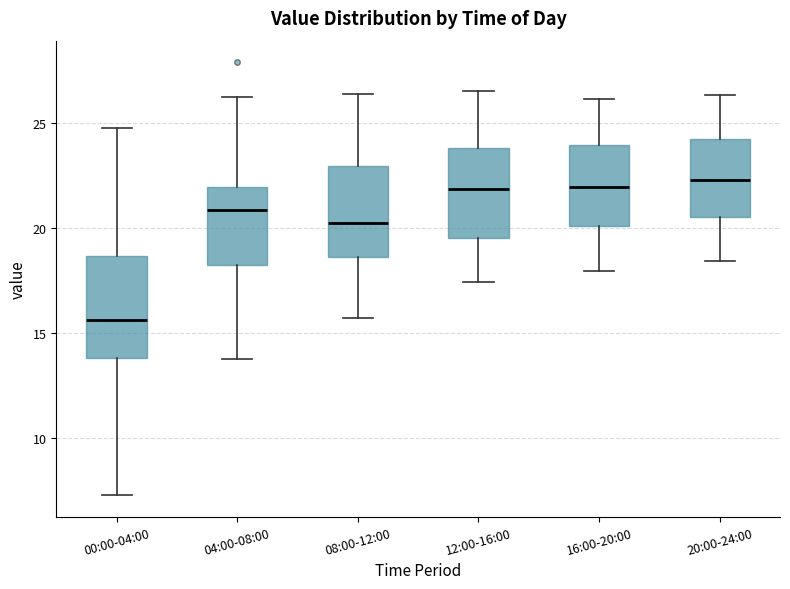

Which box's median line is the lowest?

00:00-04:00